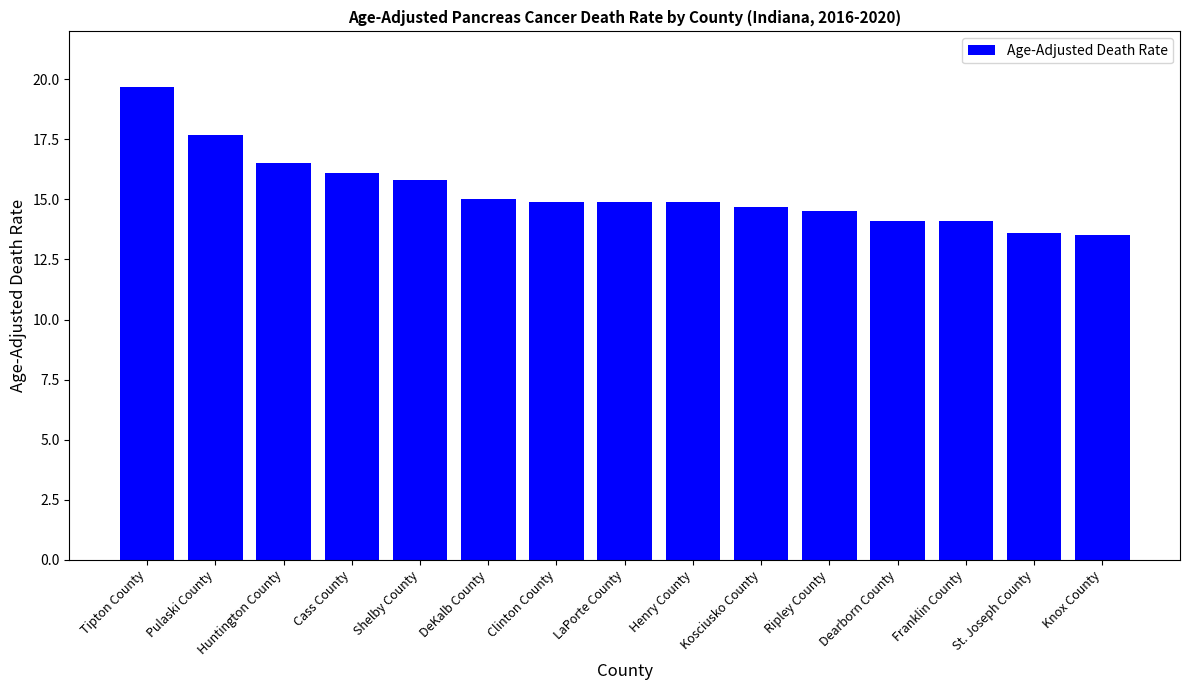

What is the label of the 3rd bar from the right?

Franklin County